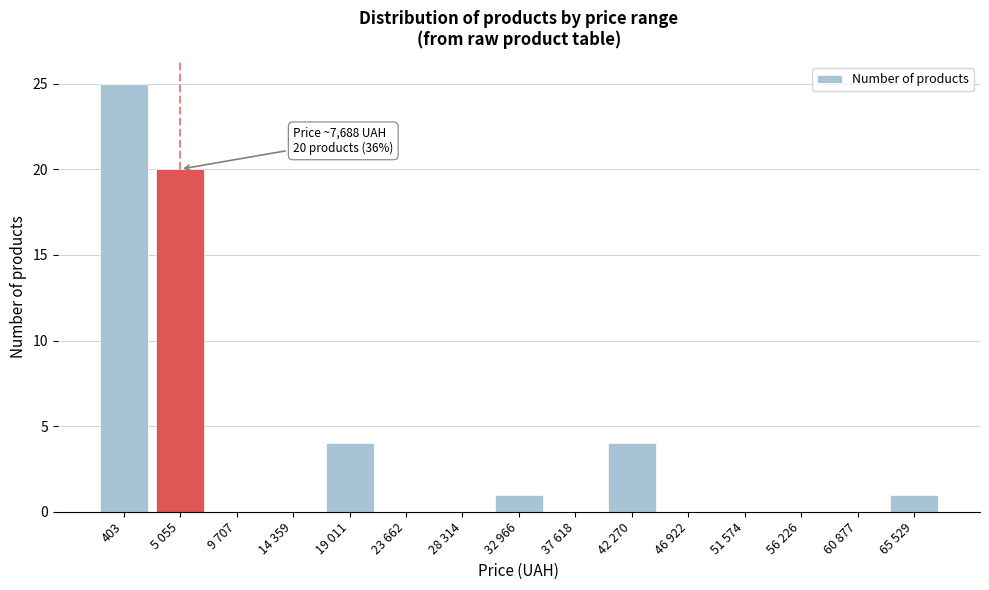

Reading left to right, what are all the values shown in this chart?

403=25	5 055=20	9 707=0	14 359=0	19 011=4	23 662=0	28 314=0	32 966=1	37 618=0	42 270=4	46 922=0	51 574=0	56 226=0	60 877=0	65 529=1